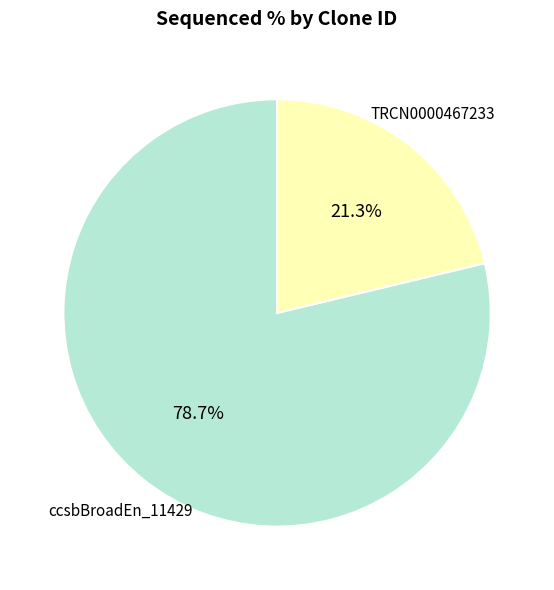

How many slices are in this pie chart?

2